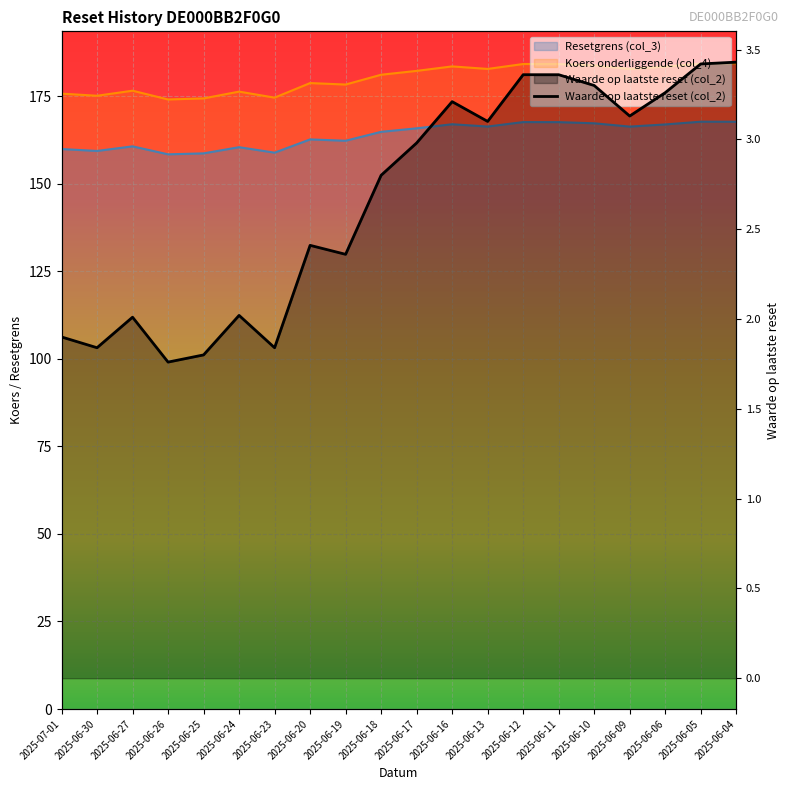

Where is Resetgrens (col_3) nearest to the value 163?

2025-06-20